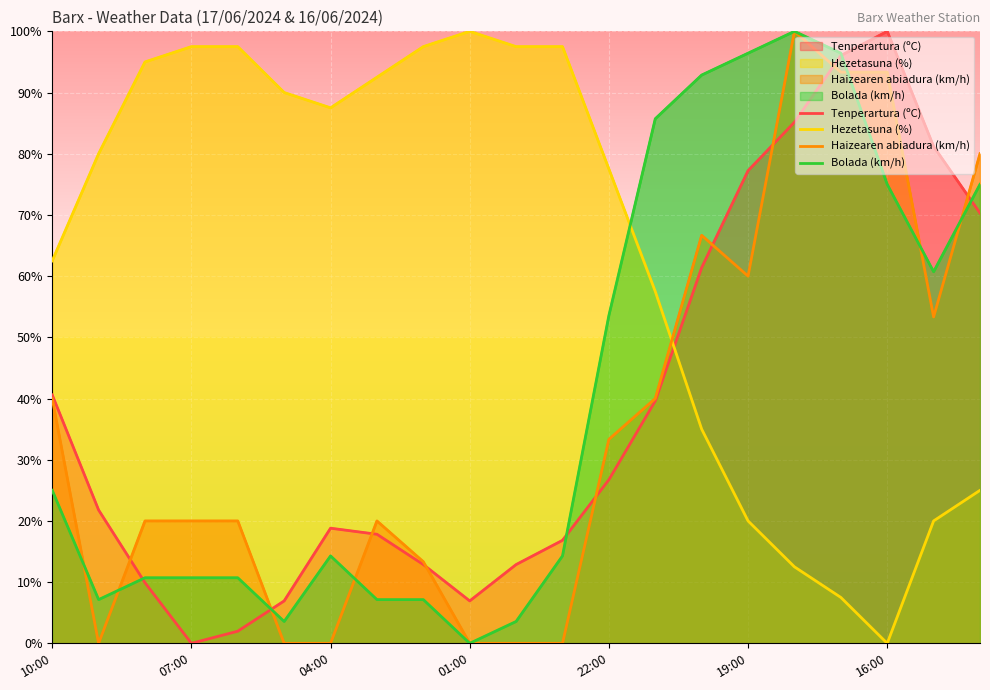

Which category has the highest value across all series?

16:00